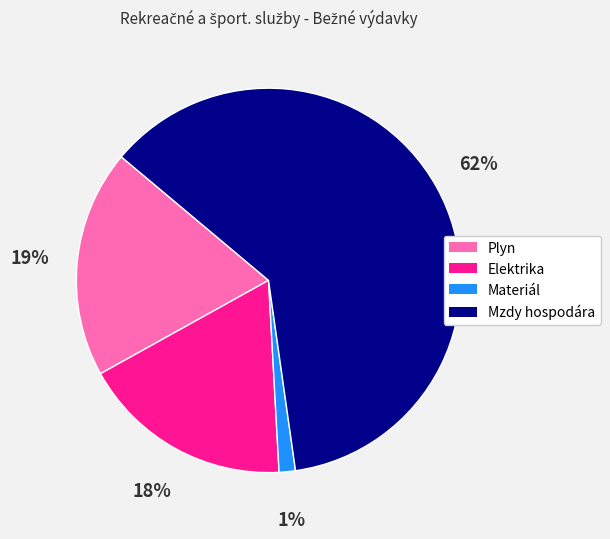

To the nearest percent, what is the combined percentage of Elektrika and Plyn?

37%